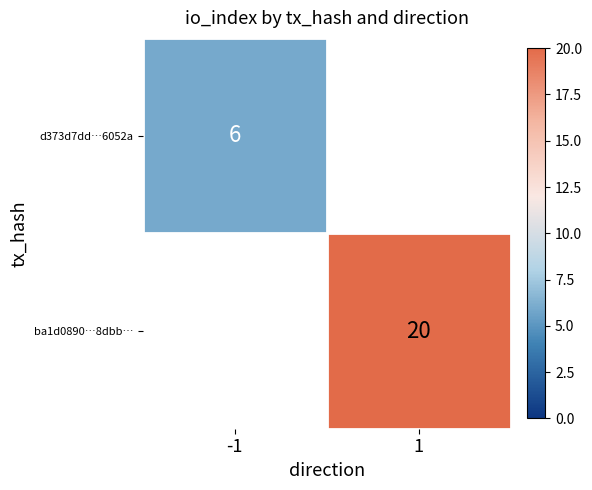

How many categories are shown in the chart?

2